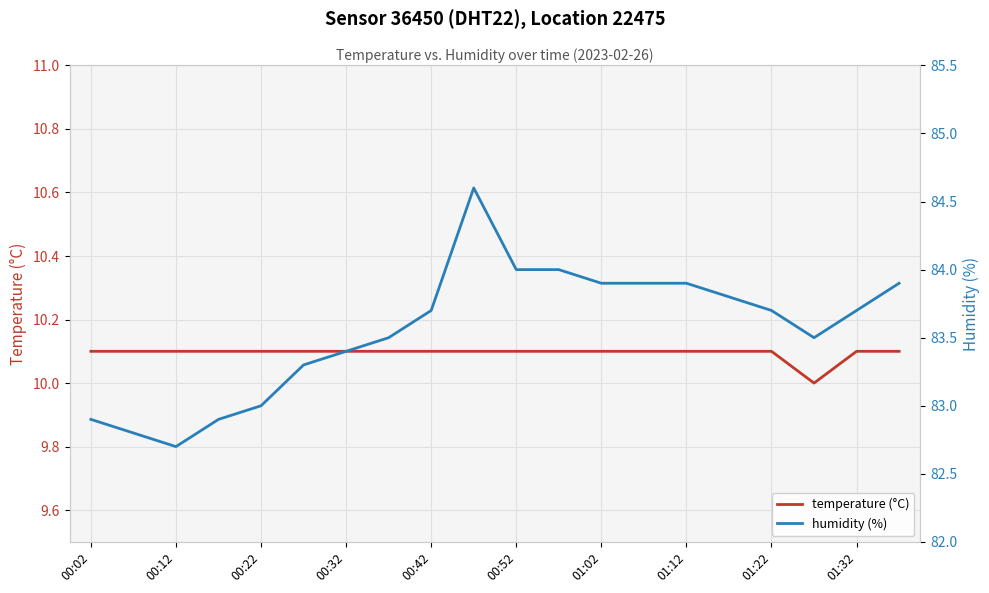

The temperature (°C) series shows 3.9 at 01:22. True or false?

False